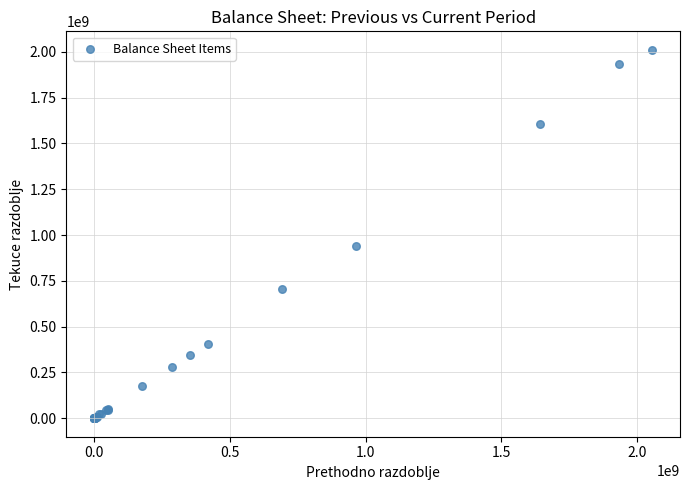

What Y value in the scatter plot is closest to 1005423398?

942566379